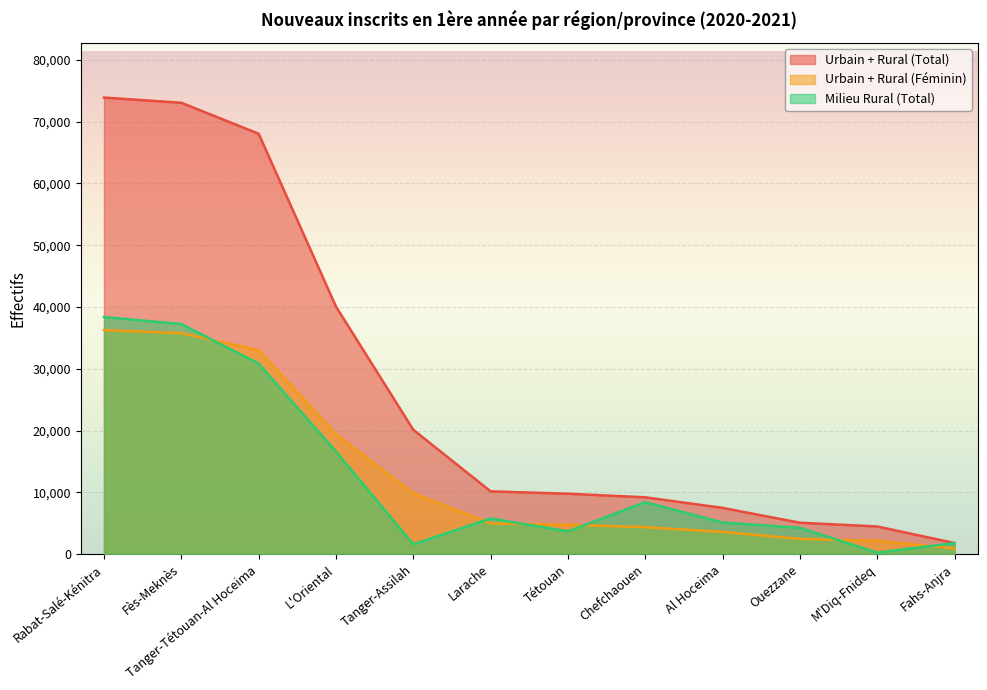

Reading right to left, extract all data points from this chart.

Urbain + Rural (Total): M'Diq-Fnideq=4468	Tétouan=9770	Tanger-Assilah=20121	Ouezzane=5078	Larache=10153	Fahs-Anjra=1786	Chefchaouen=9191	Al Hoceima=7474	Rabat-Salé-Kénitra=73896	Fès-Meknès=73054	L'Oriental=40065	Tanger-Tétouan-Al Hoceima=68041
Urbain + Rural (Féminin): M'Diq-Fnideq=2156	Tétouan=4750	Tanger-Assilah=9830	Ouezzane=2456	Larache=4971	Fahs-Anjra=900	Chefchaouen=4350	Al Hoceima=3592	Rabat-Salé-Kénitra=36255	Fès-Meknès=35758	L'Oriental=19381	Tanger-Tétouan-Al Hoceima=33005
Milieu Rural (Total): M'Diq-Fnideq=236	Tétouan=3684	Tanger-Assilah=1586	Ouezzane=4255	Larache=5773	Fahs-Anjra=1786	Chefchaouen=8405	Al Hoceima=5106	Rabat-Salé-Kénitra=38369	Fès-Meknès=37237	L'Oriental=16602	Tanger-Tétouan-Al Hoceima=30831